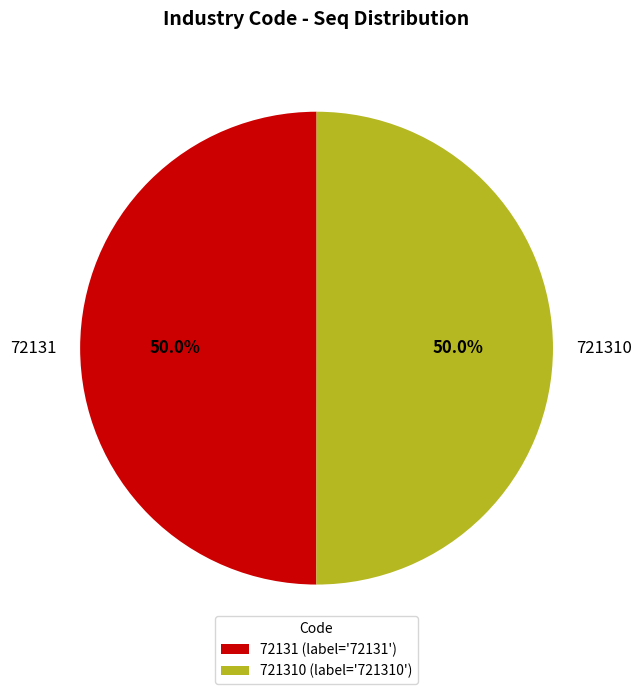

What percentage is the 721310 slice, to the nearest percent?

50%